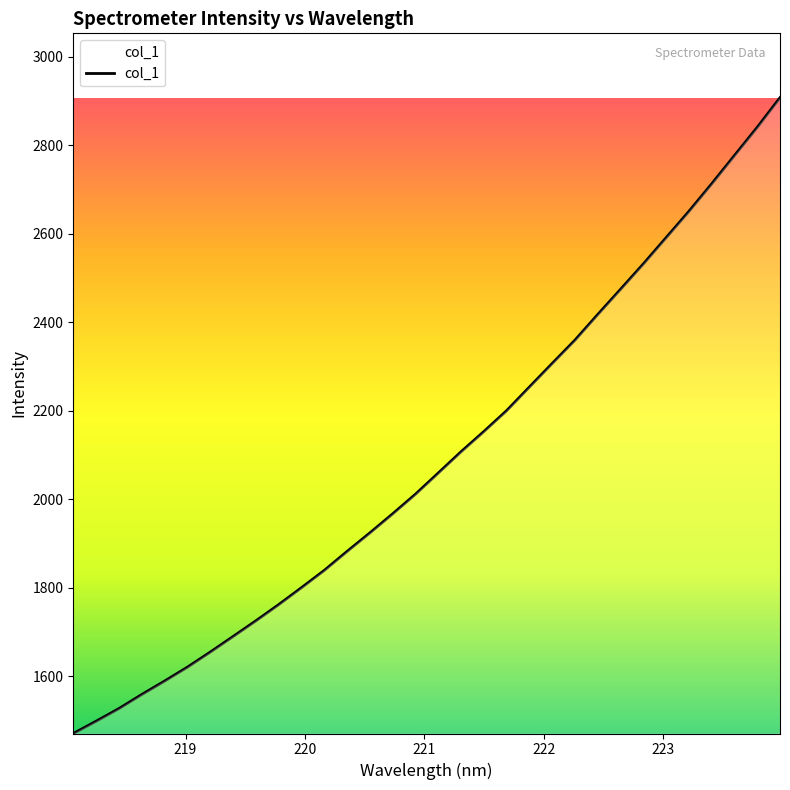

What is the smallest value displayed?

1470.1